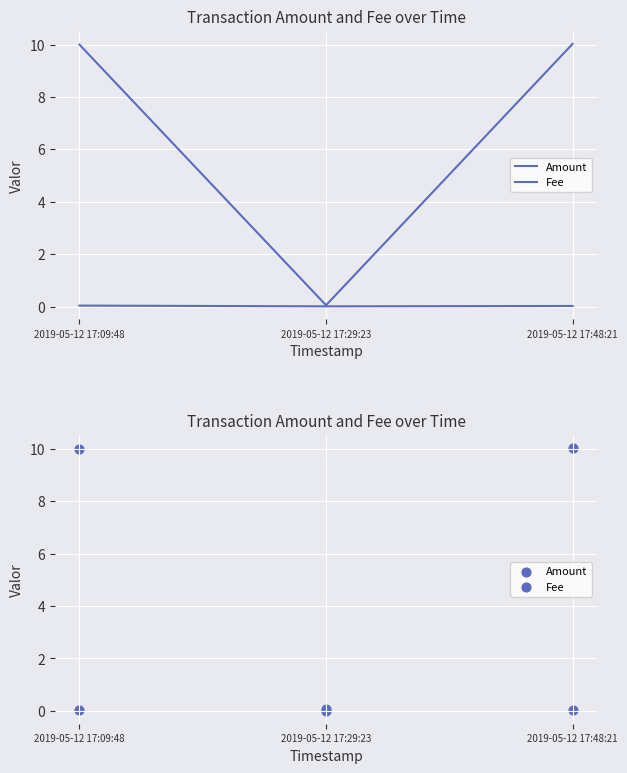

Which series contains the lowest Y value?

Fee